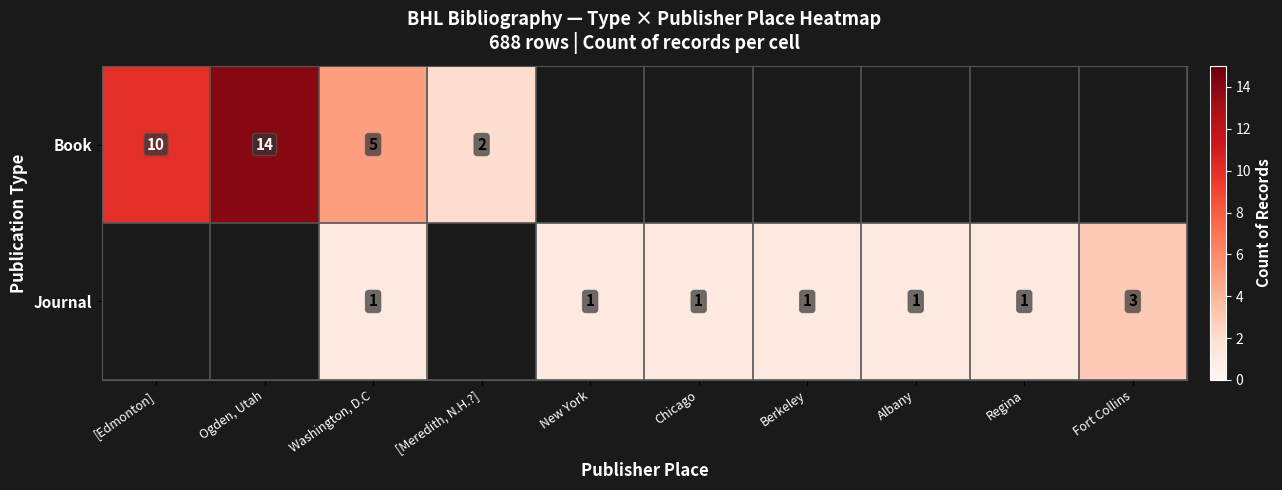

The Journal series shows 1 at Chicago. True or false?

True